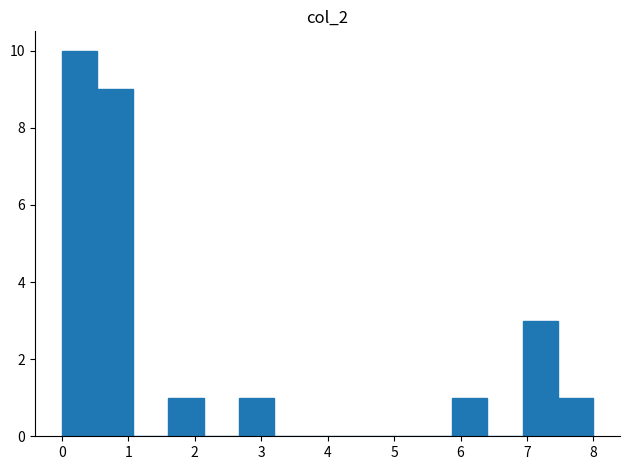

Reading left to right, transcribe this chart: for each bar, give the range it covers on the x-axis and its height. Neither the bar edges nor the heights are printed on the chart, so give them approximately, as read against the axes.

0.0 to 0.5: 10
0.5 to 1.1: 9
1.1 to 1.6: 0
1.6 to 2.1: 1
2.1 to 2.7: 0
2.7 to 3.2: 1
3.2 to 3.7: 0
3.7 to 4.3: 0
4.3 to 4.8: 0
4.8 to 5.3: 0
5.3 to 5.9: 0
5.9 to 6.4: 1
6.4 to 6.9: 0
6.9 to 7.5: 3
7.5 to 8.0: 1